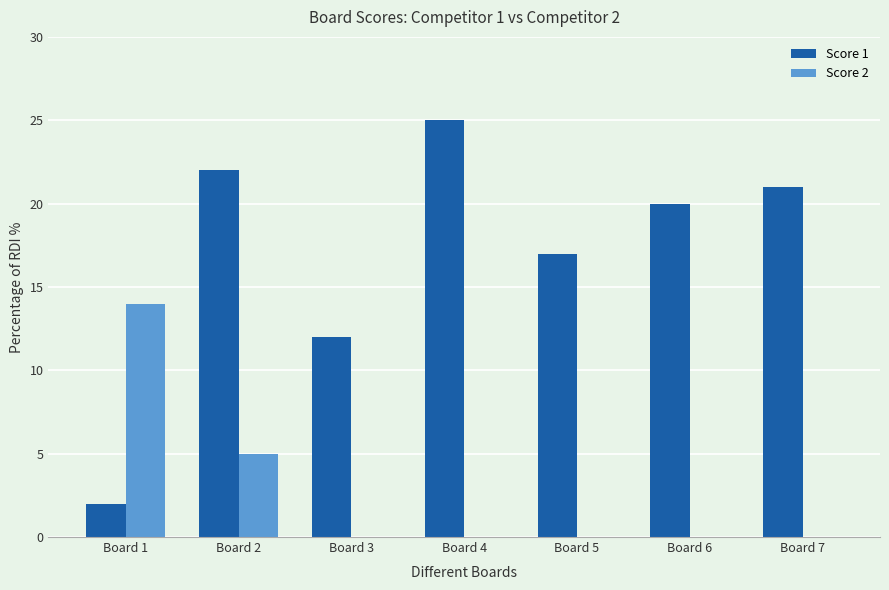

Between Board 3 and Board 5, which series saw the biggest shift?

Score 1